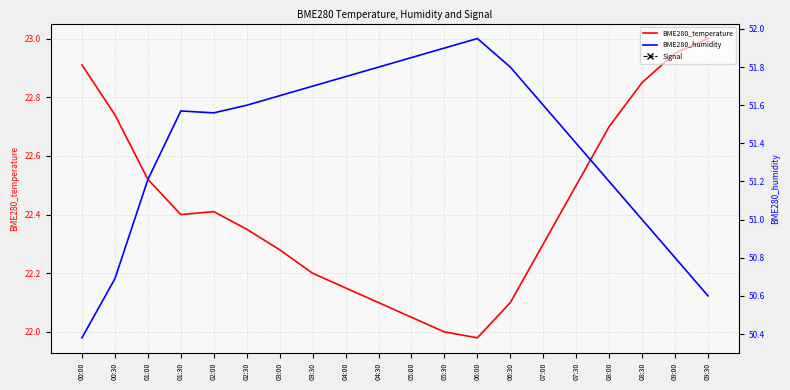

What is the smallest value displayed?

-82.0